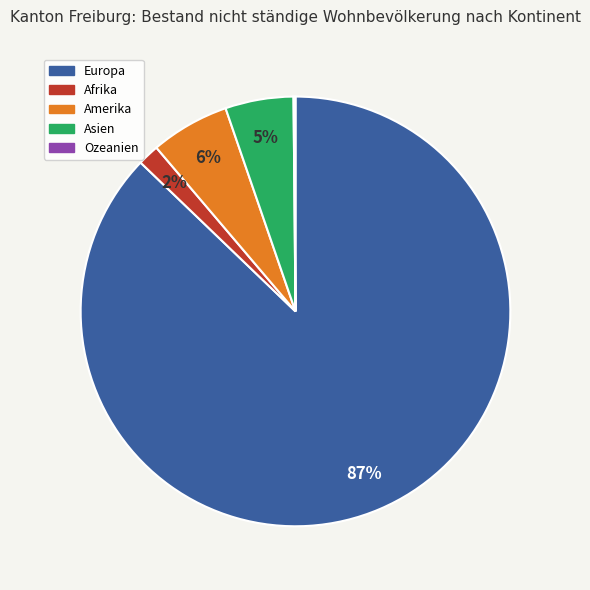

Between Europa and Amerika, which is larger?

Europa